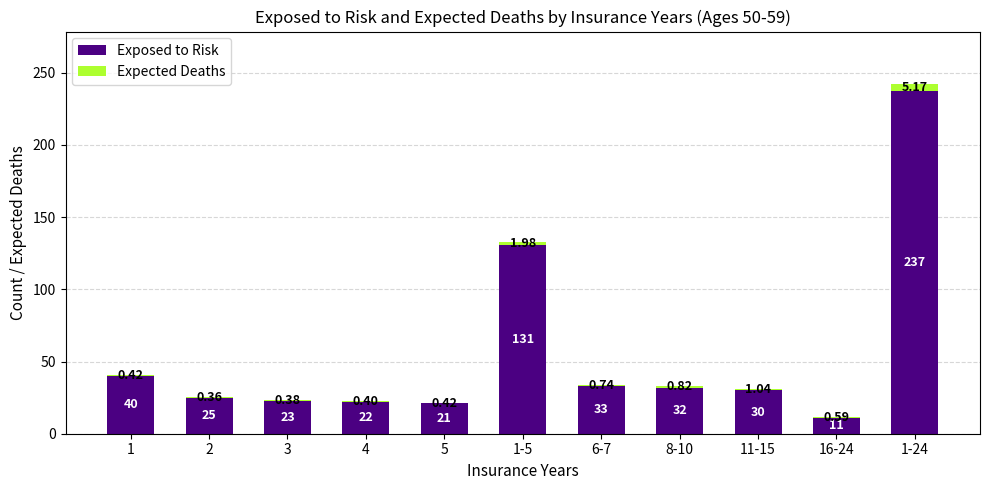

What is the sum of all Exposed to Risk values?

605.0